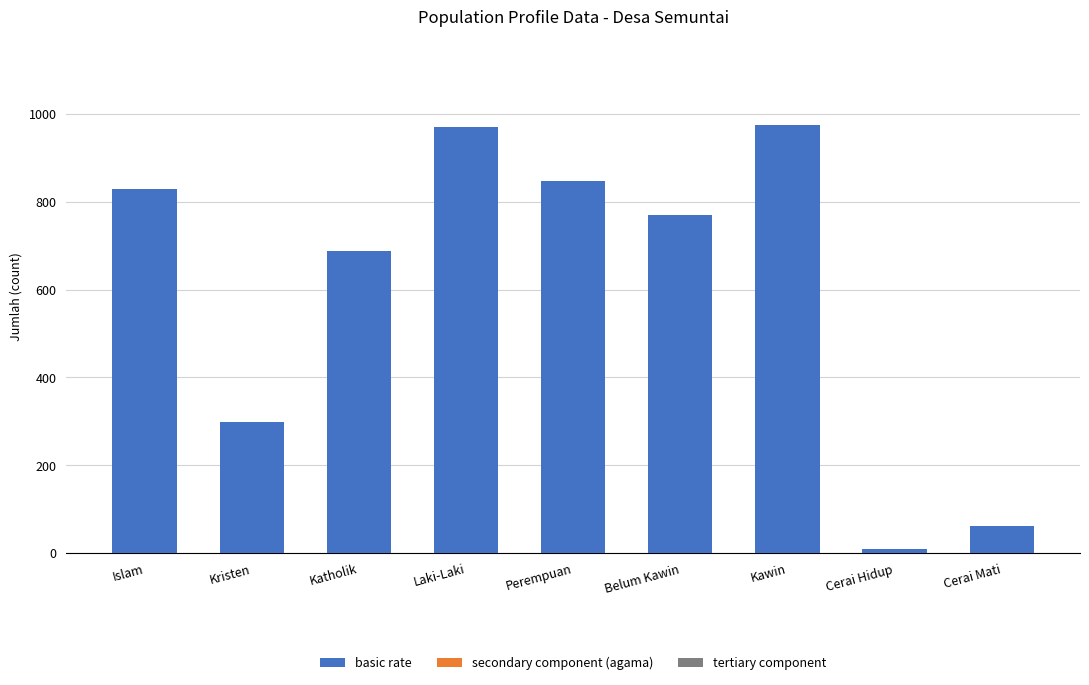

Reading right to left, extract all data points from this chart.

62	10	975	770	848	969	688	299	830